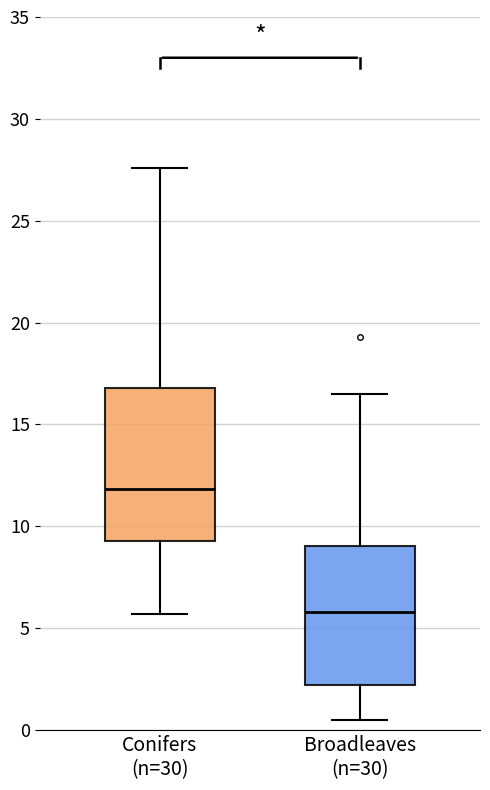

Reading left to right, transcribe this box plot: for each box, give where its median line is, the range the box spans, and where its two whiskers end, as read against the y-axis. The values are not printed on the chart, so give them approximately, as read against the axis.

Conifers (n=30): median 12.0, box 9.5 to 17.0, whiskers 5.5 to 27.5
Broadleaves (n=30): median 6.0, box 2.0 to 9.0, whiskers 0.5 to 16.5